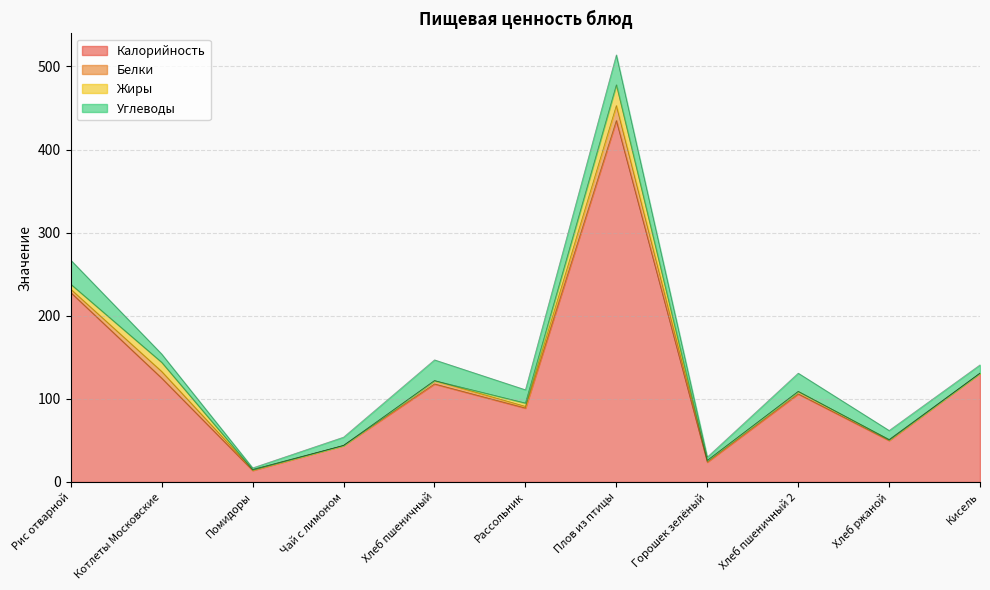

Is it true that Углеводы equals 2 at Горошек зелёный?

False